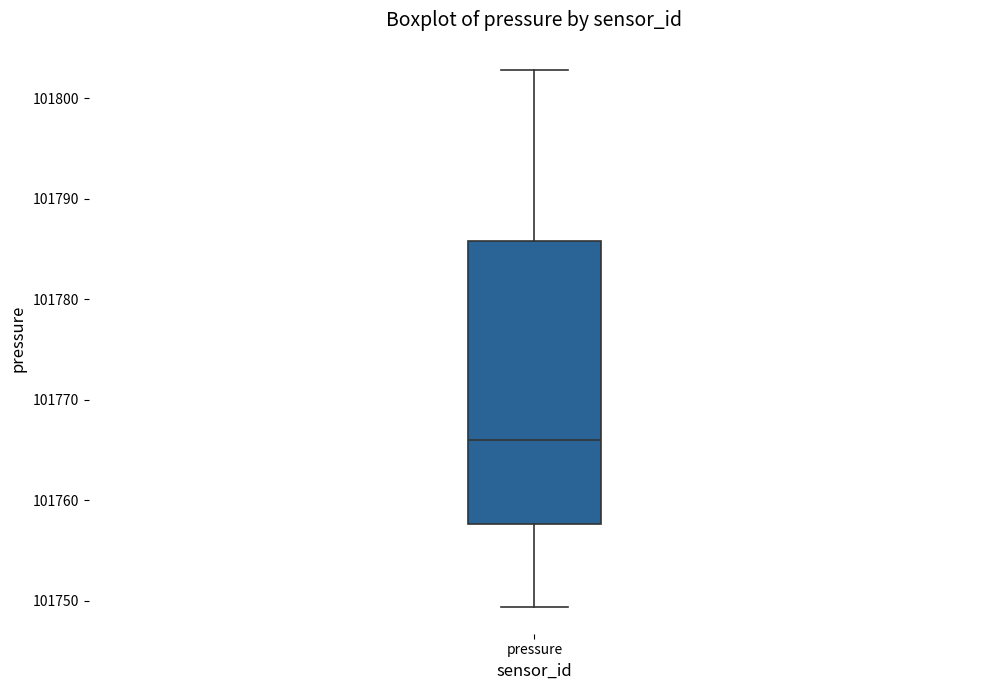

Transcribe this box plot: give where the median line is, the range the box spans, and where the two whiskers end, as read against the y-axis. The values are not printed on the chart, so give them approximately, as read against the axis.

median 101766, box 101758 to 101786, whiskers 101749 to 101803